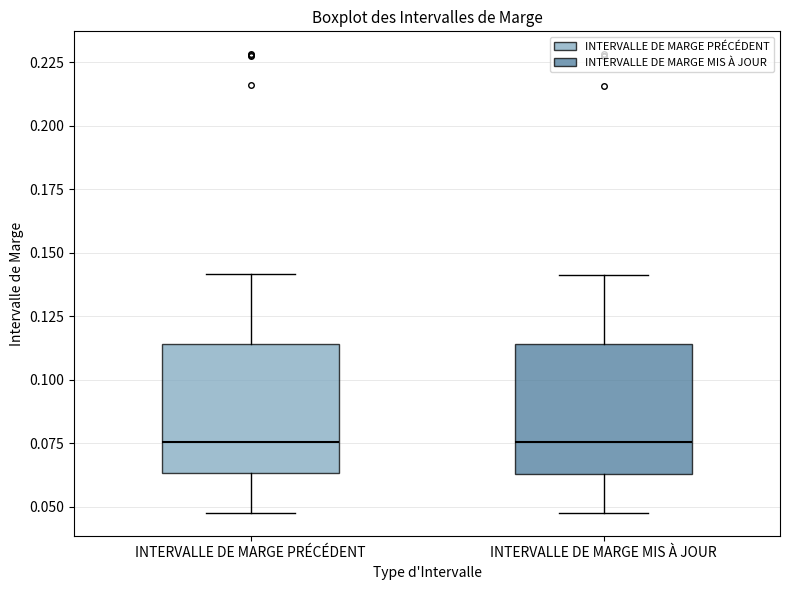

Where is the lower edge of the box for INTERVALLE DE MARGE PRÉCÉDENT on the y-axis? The values are not printed on the chart, so give them approximately, as read against the axis.

0.065